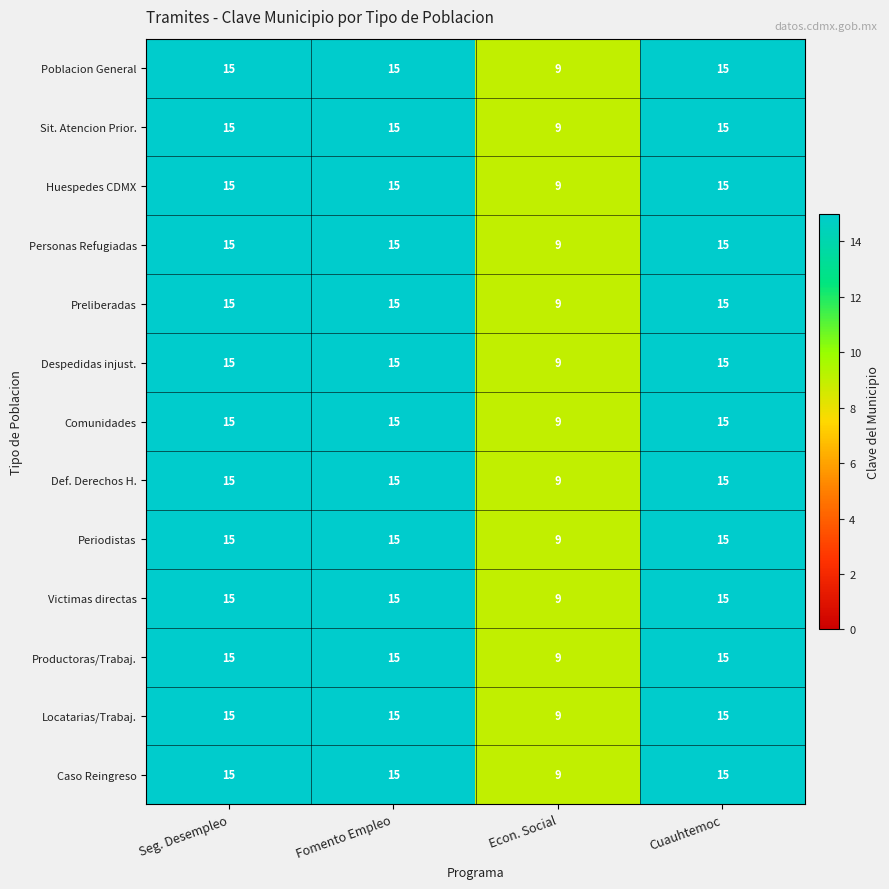

At how many categories does at least one series exceed 14?

3